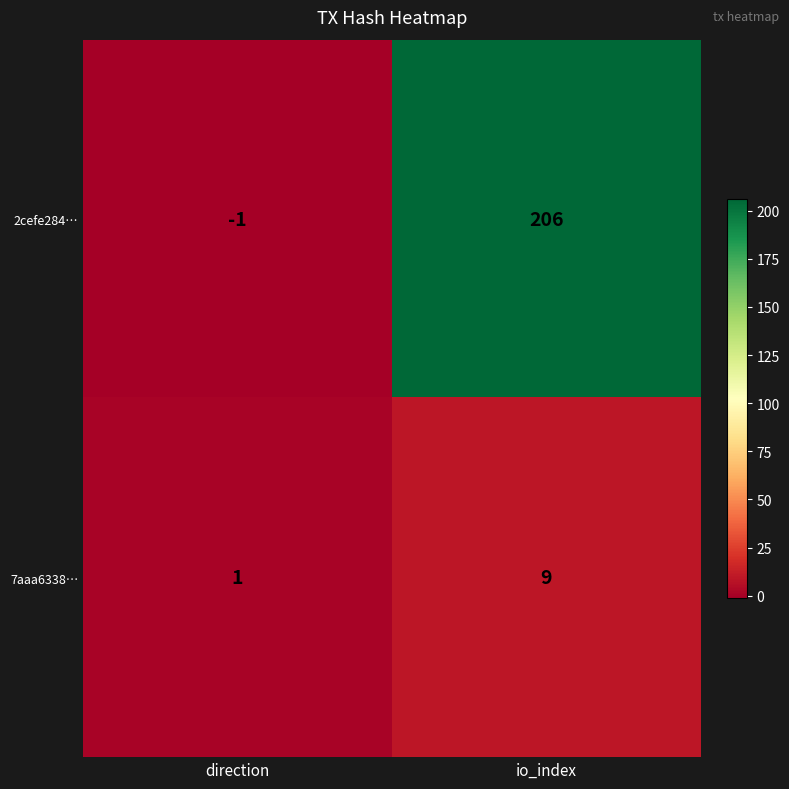

How many data points does each series have?

2